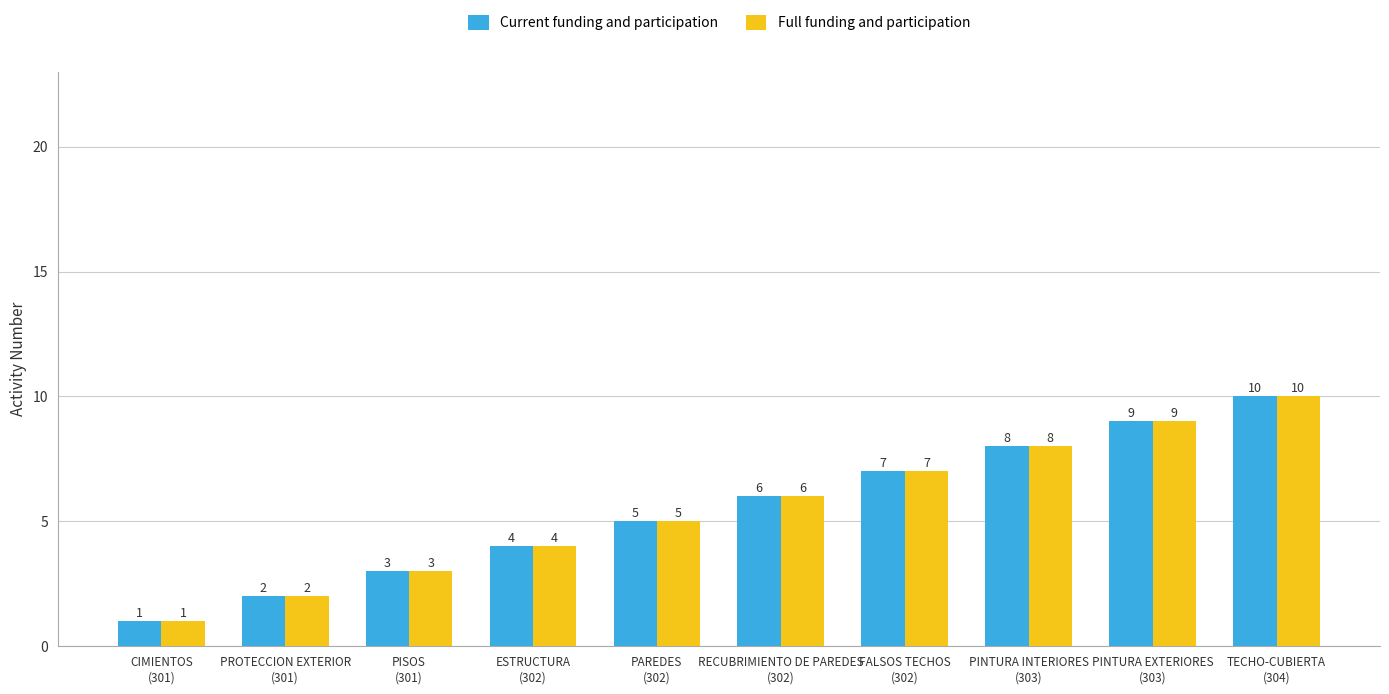

What is the label of the 7th bar from the left?

FALSOS TECHOS
(302)